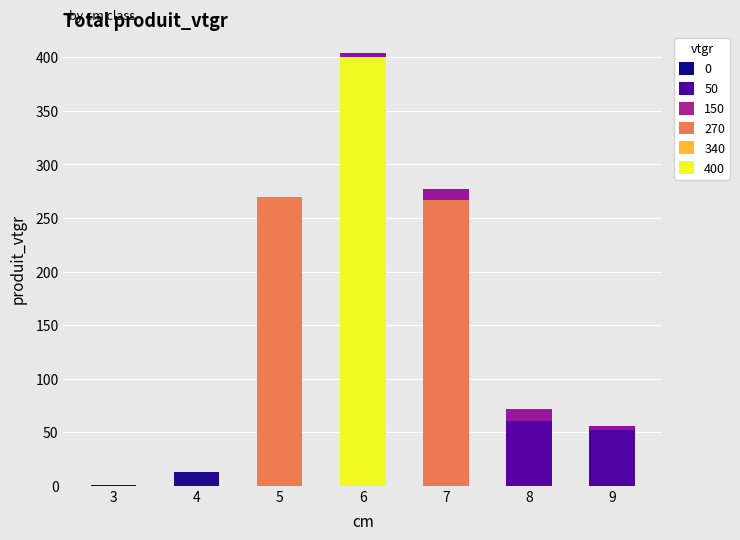

At which category is the sum across all series the highest?

6